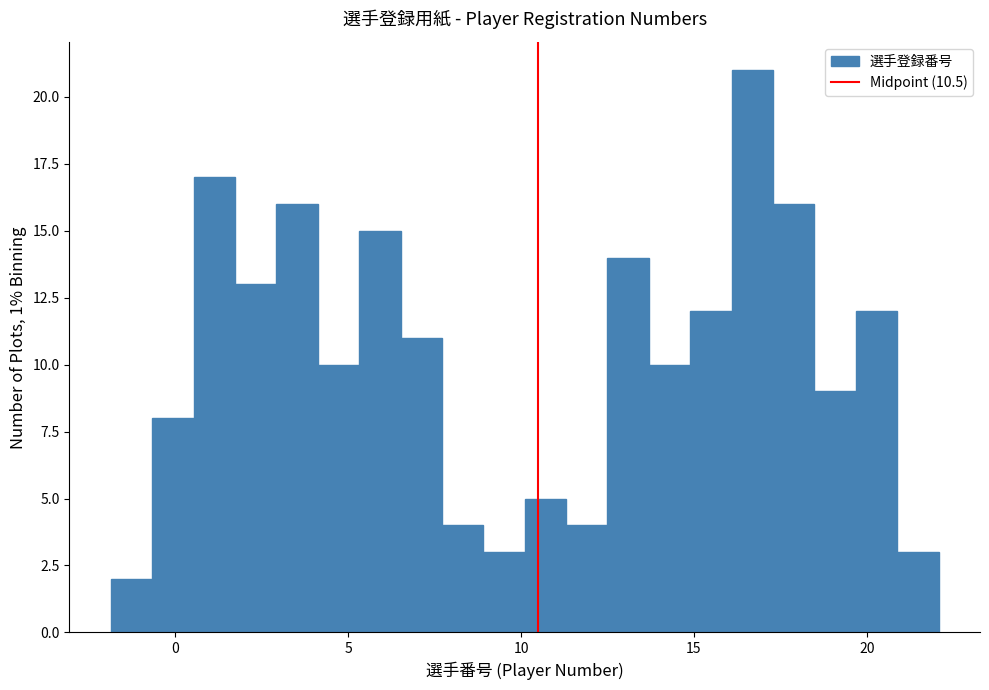

Read against the x-axis, roughly where is the centre of the tallest bar?

16.5